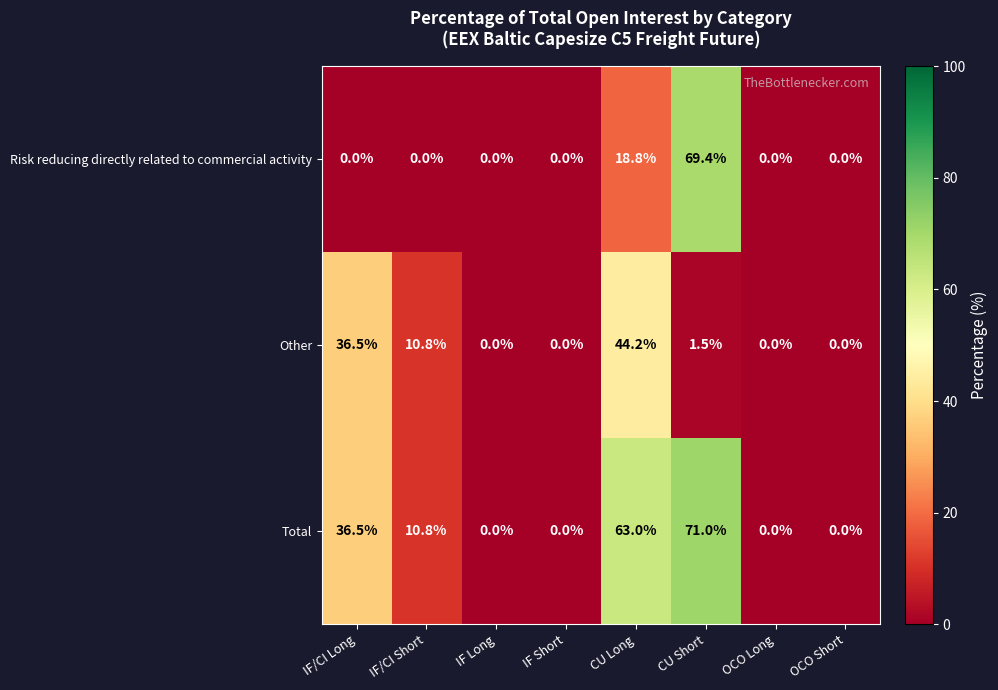

What is the highest value of the Total series?

71.0